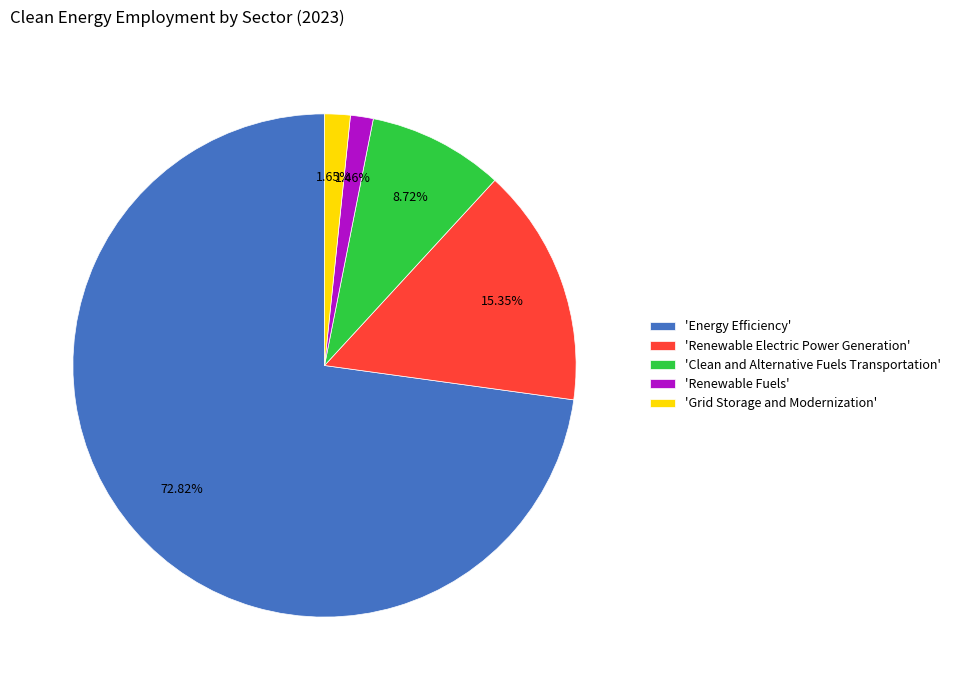

Do 'Grid Storage and Modernization' and 'Renewable Electric Power Generation' together represent more than half of the pie?

No